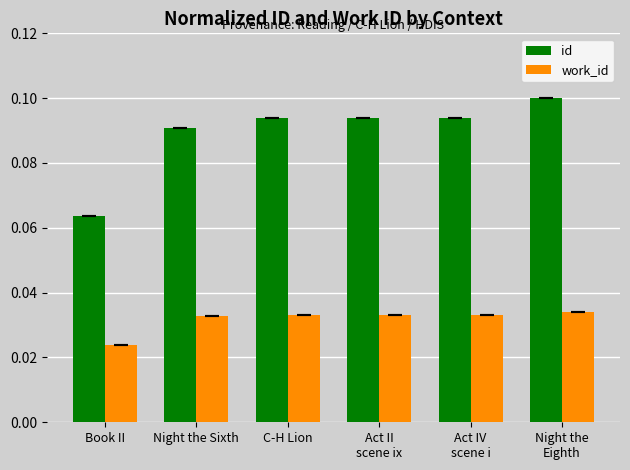

Count the work_id values in the range 0 to 1.

6